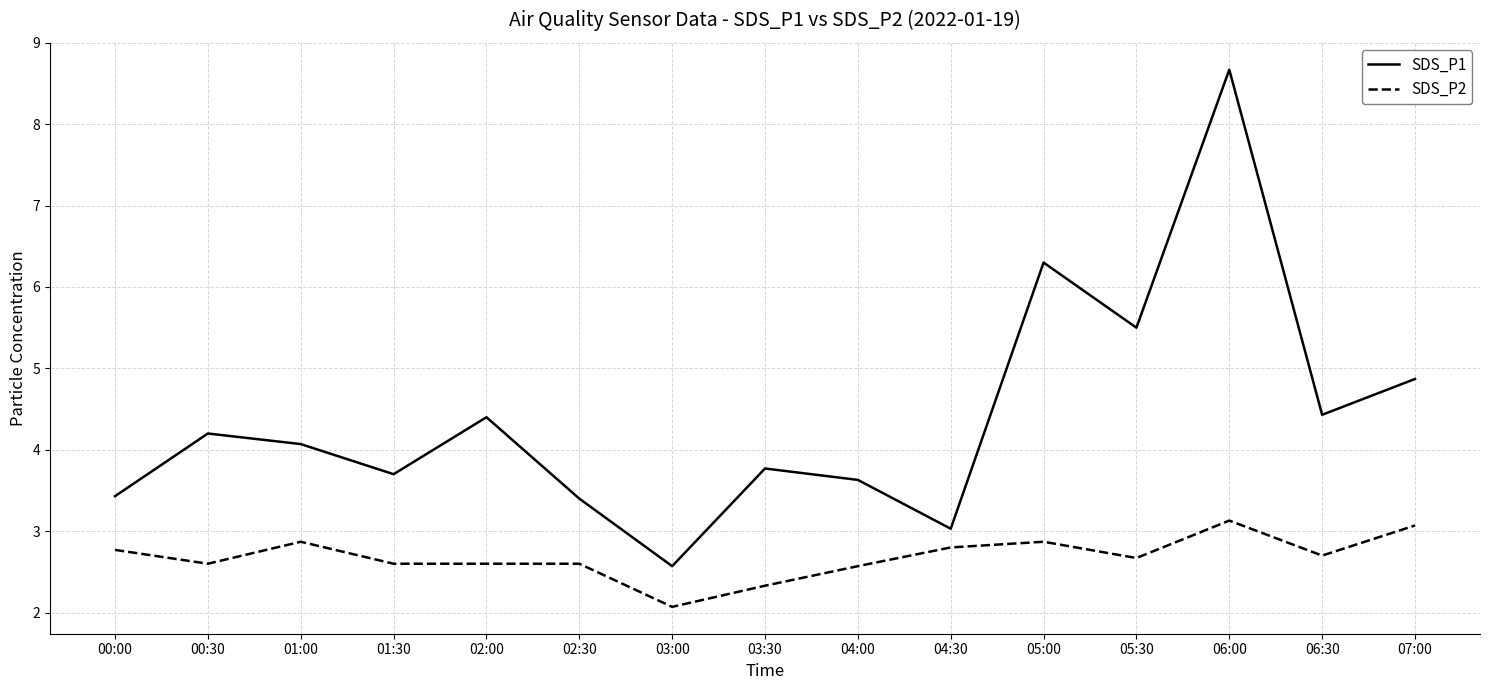

What is the difference between the highest and lowest values at 06:00?

5.5